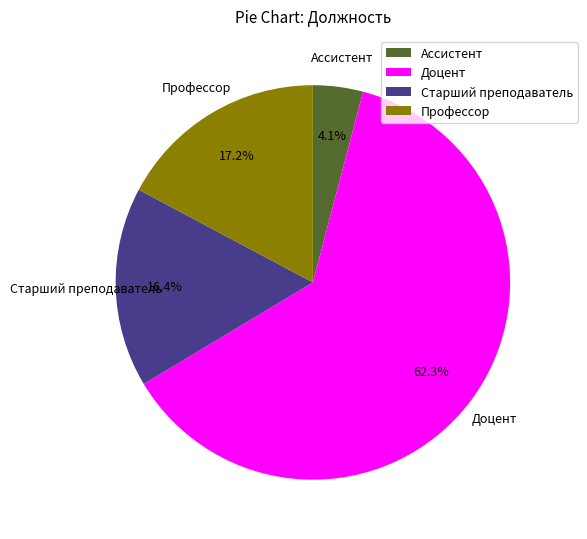

What is the majority slice?

Доцент